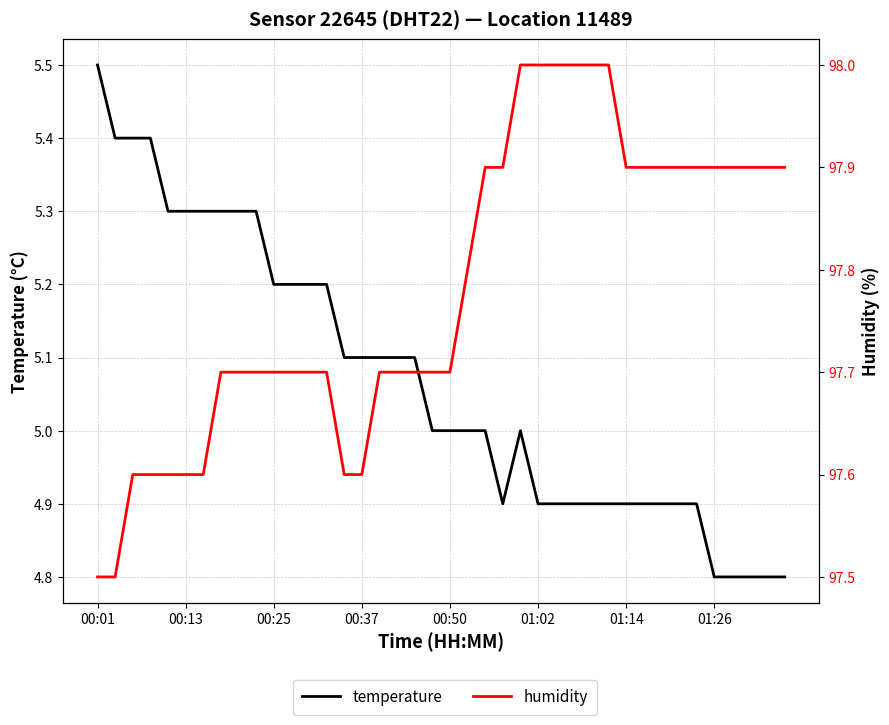

Reading right to left, extract all data points from this chart.

temperature: 4.8	4.8	4.8	4.8	4.8	4.9	4.9	4.9	4.9	4.9	4.9	4.9	4.9	4.9	4.9	5.0	4.9	5.0	5.0	5.0	5.0	5.1	5.1	5.1	5.1	5.1	5.2	5.2	5.2	5.2	5.3	5.3	5.3	5.3	5.3	5.3	5.4	5.4	5.4	5.5
humidity: 97.9	97.9	97.9	97.9	97.9	97.9	97.9	97.9	97.9	97.9	98.0	98.0	98.0	98.0	98.0	98.0	97.9	97.9	97.8	97.7	97.7	97.7	97.7	97.7	97.6	97.6	97.7	97.7	97.7	97.7	97.7	97.7	97.7	97.6	97.6	97.6	97.6	97.6	97.5	97.5